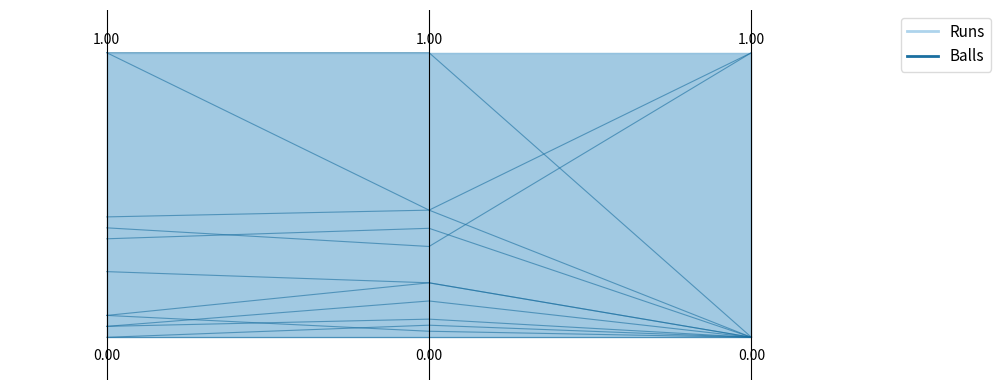

True or false: the data shows 2 at Runs.

False